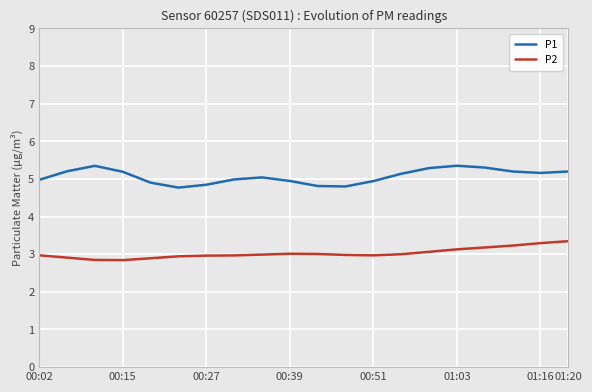

Is this an area chart (filled region under the line)?

No